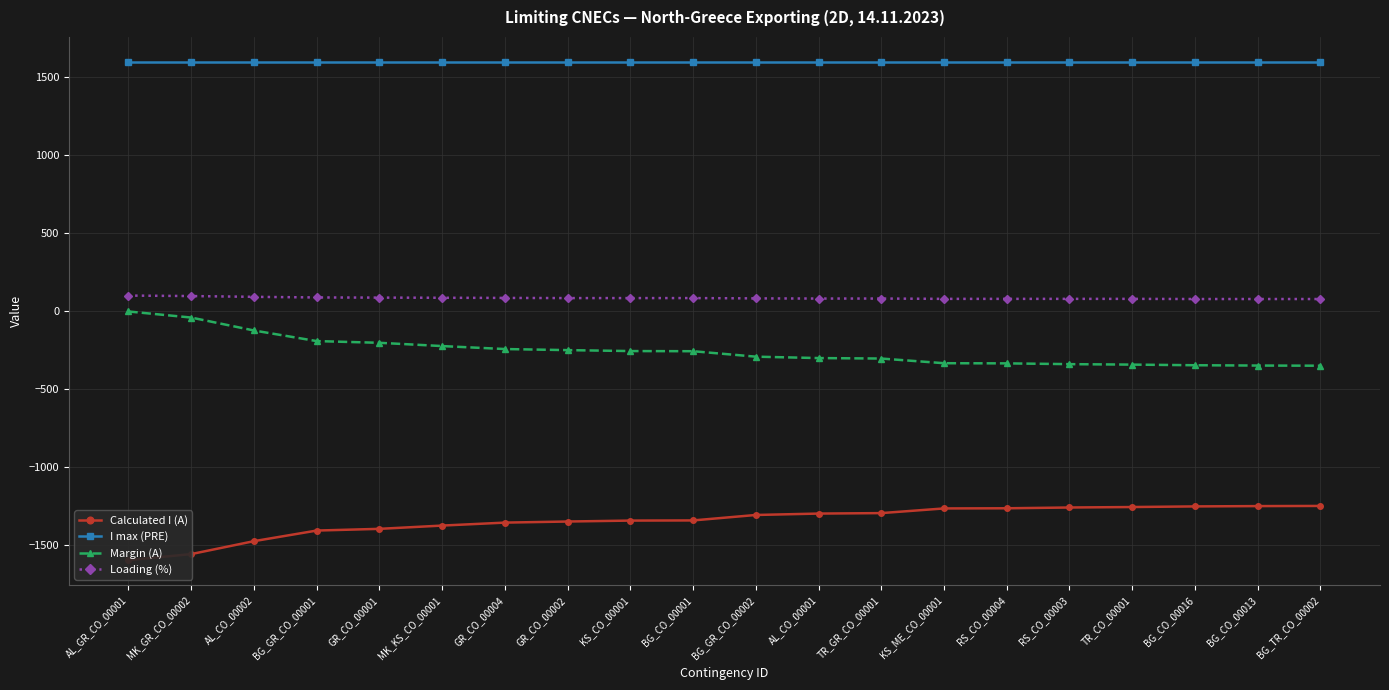

At which label does Loading (%) reach its minimum?

BG_CO_00016